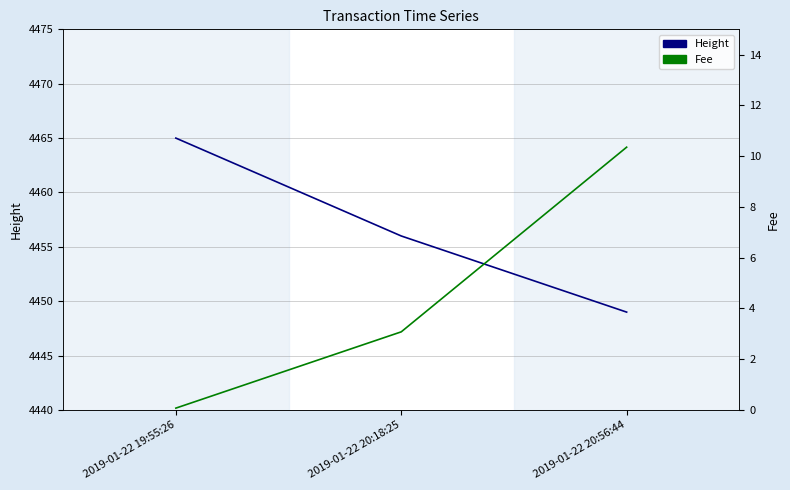

How many distinct data groups are displayed?

2